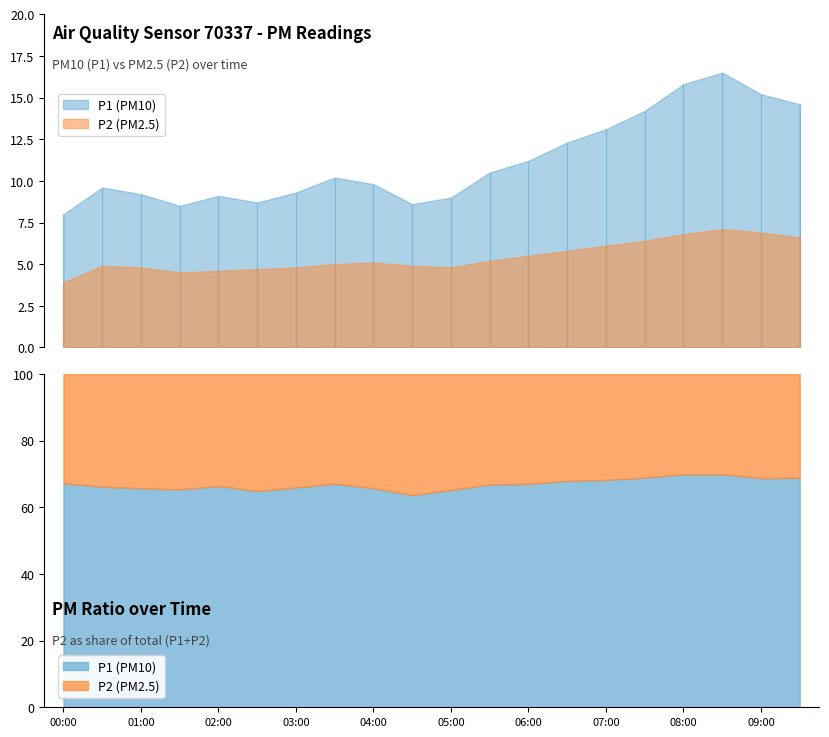

What is the label of the 1st point from the right?

09:30